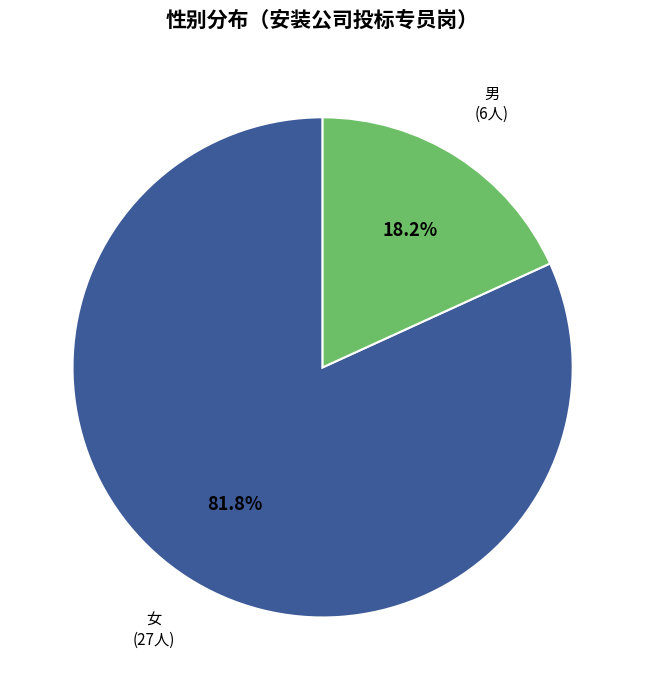

How many segments does this pie chart have?

2